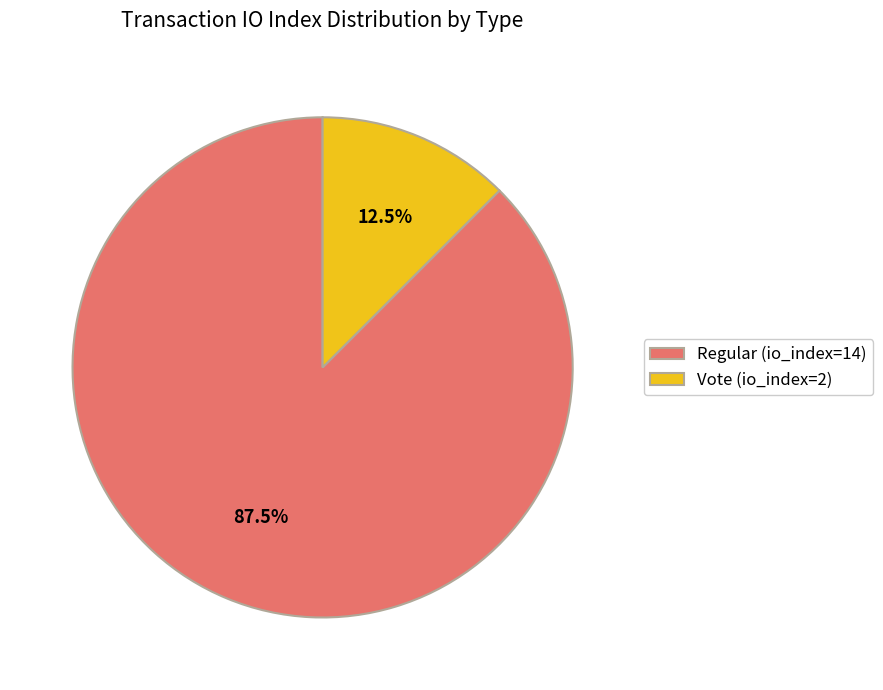

Rank the categories by value from lowest to highest.

Vote (io_index=2), Regular (io_index=14)